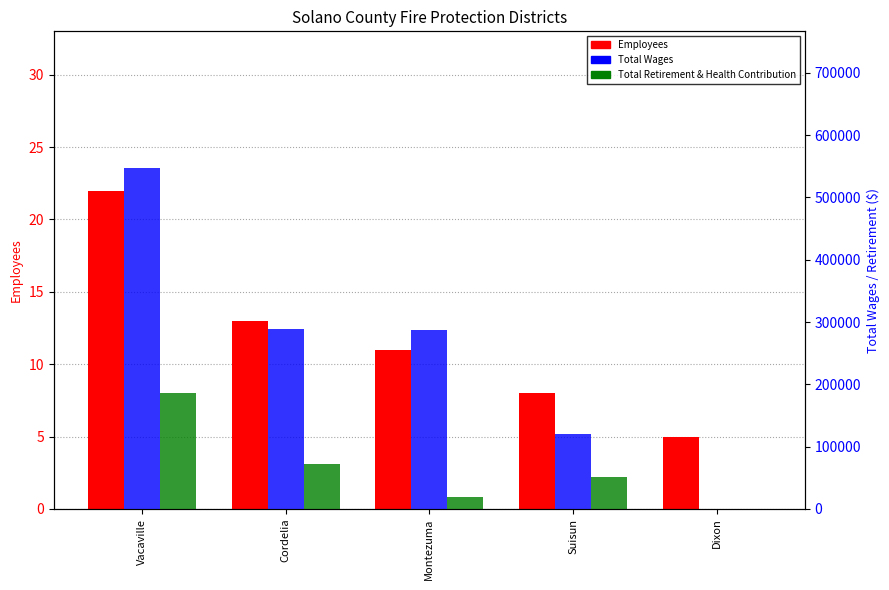

What are all the series names shown in the legend?

Employees, Total Wages, Total Retirement & Health Contribution